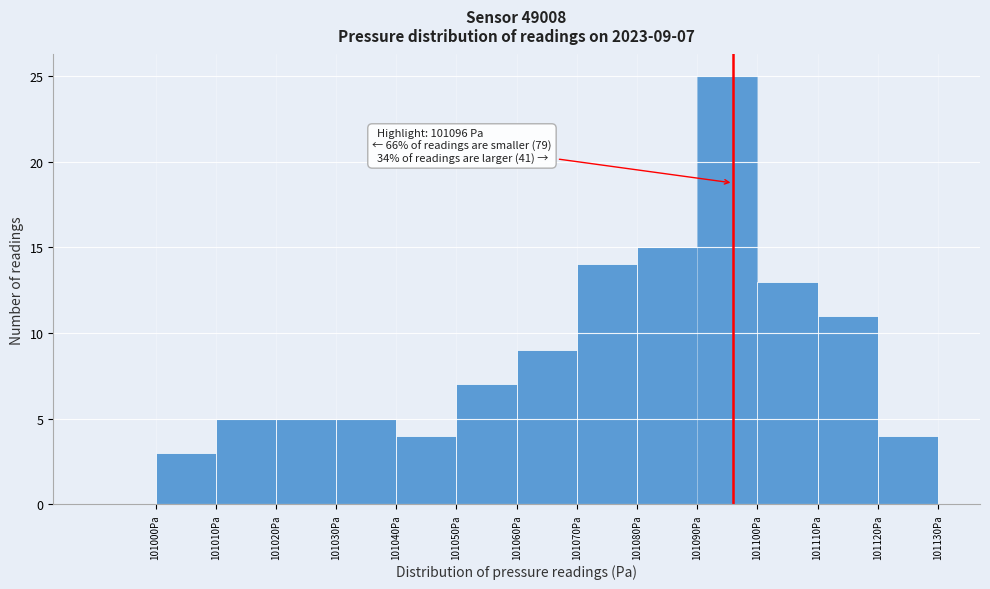

Which range on the x-axis has the tallest bar?

101090 to 101100